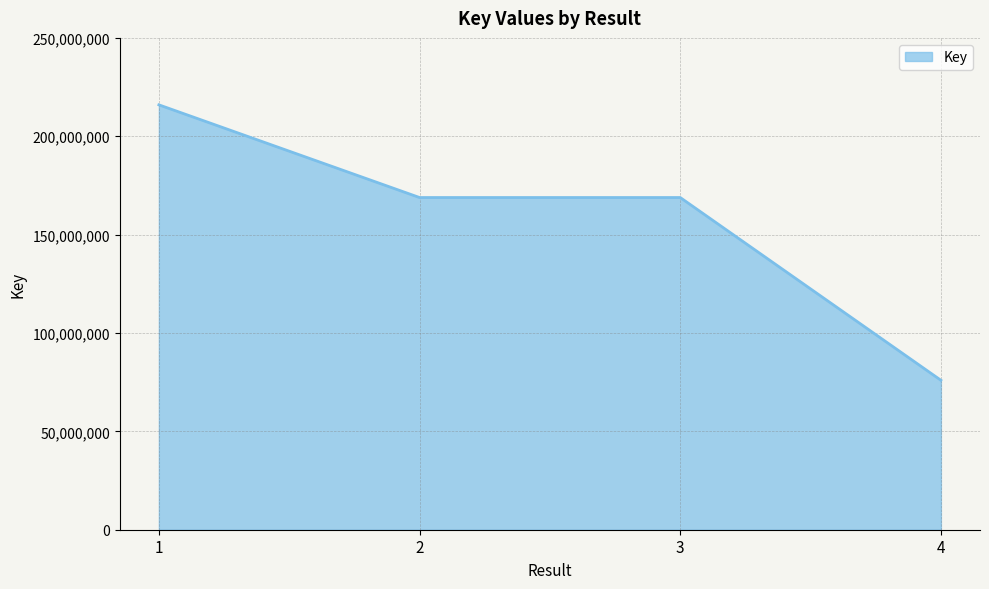

At which category does the data reach its first local peak?

3